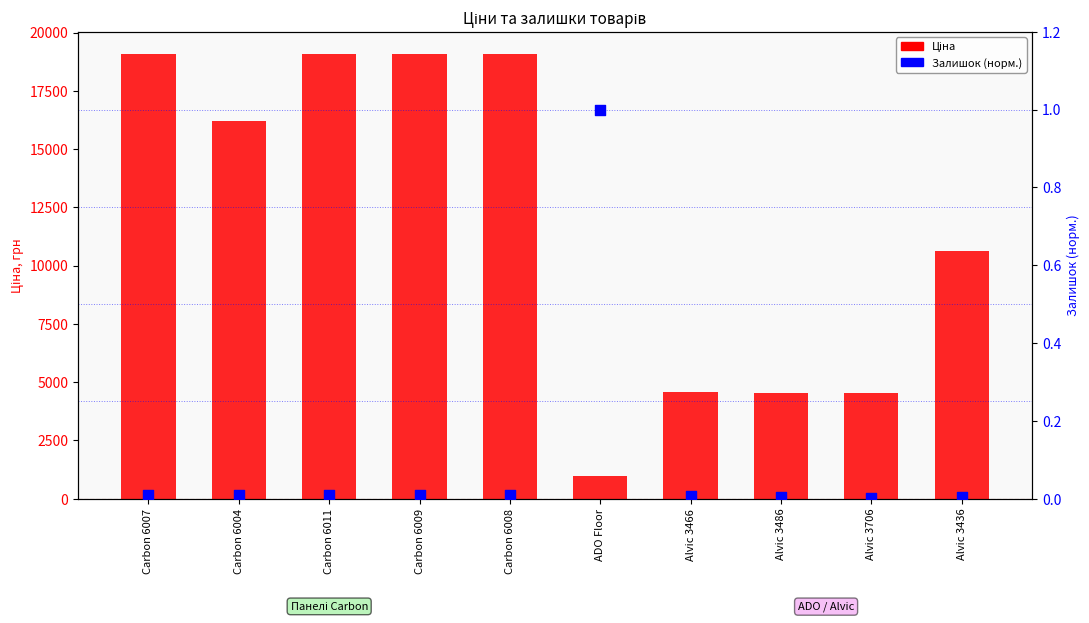

At which category is the sum across all series the highest?

Carbon 6007